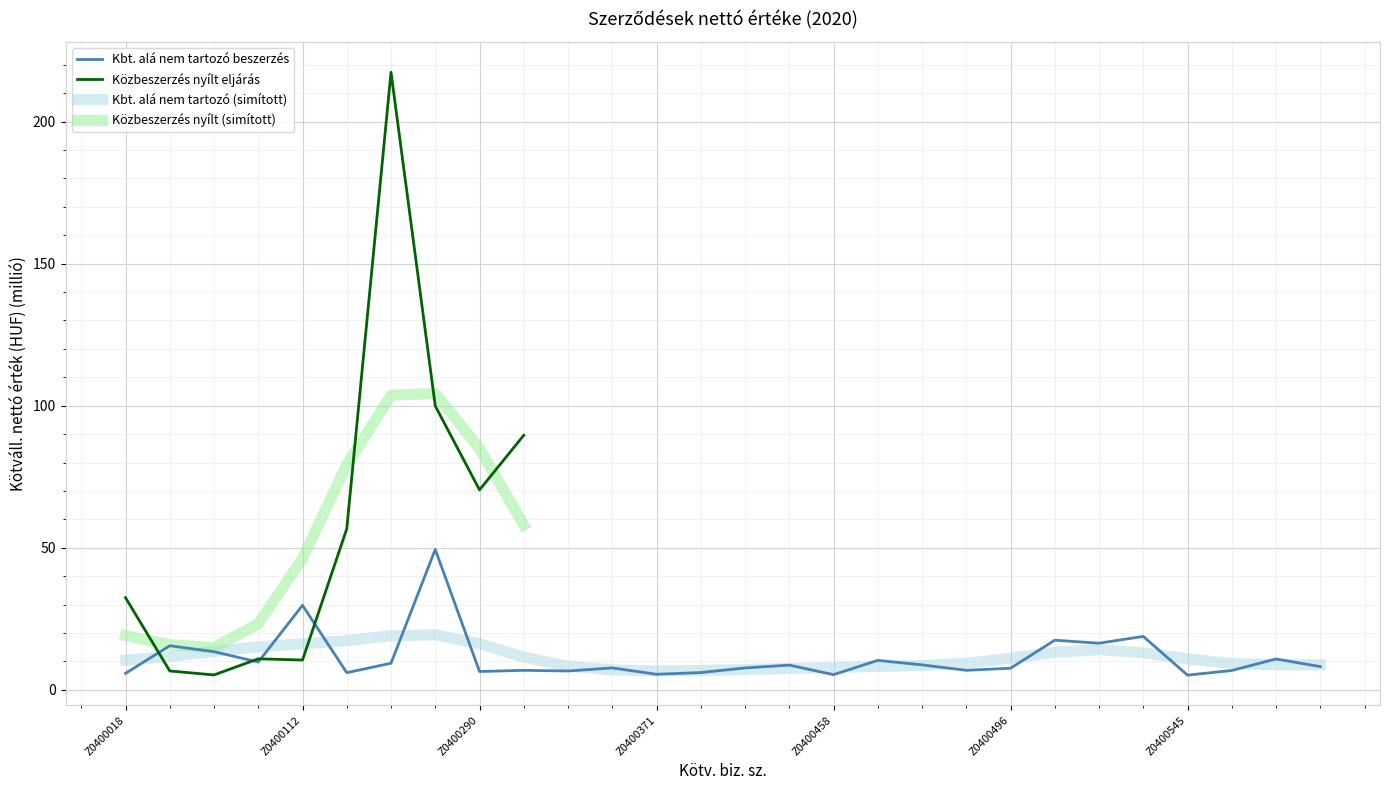

Between Z0400496 and 16, which is larger?

Z0400496